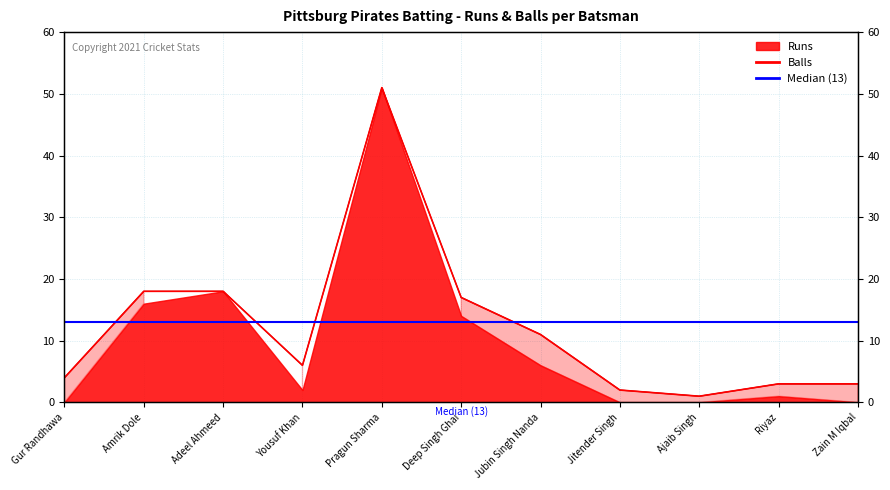

What position from the right is Gur Randhawa?

11